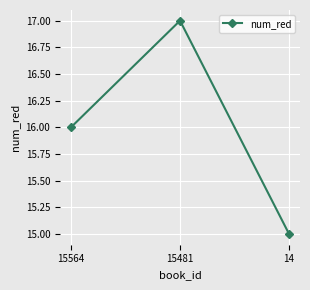

What is the ratio of the value at 14 to the value at 15564?

0.9